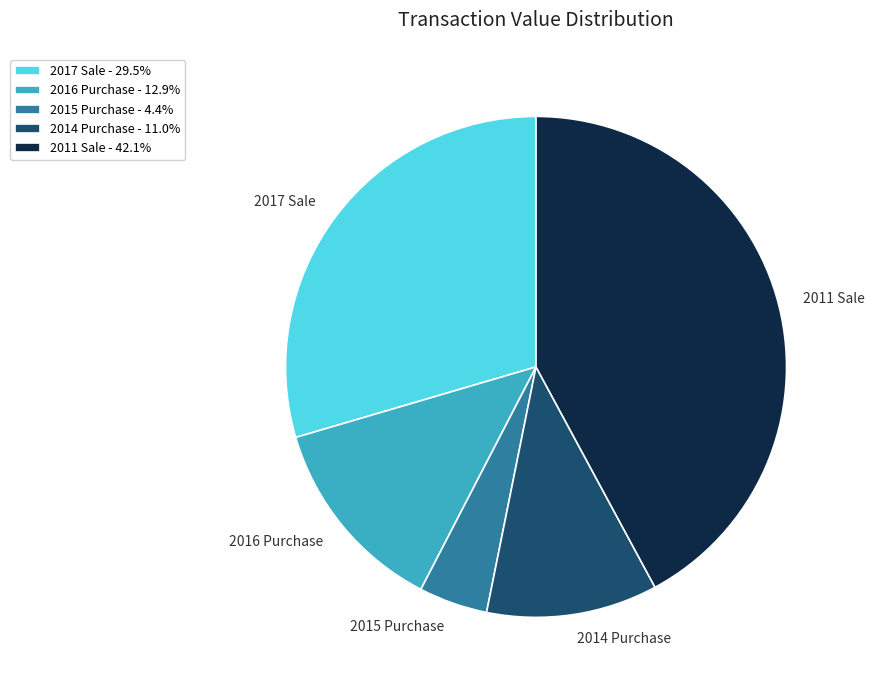

What is the ratio of the value at 2011 Sale - 42.1% to the value at 2017 Sale - 29.5%?

1.4